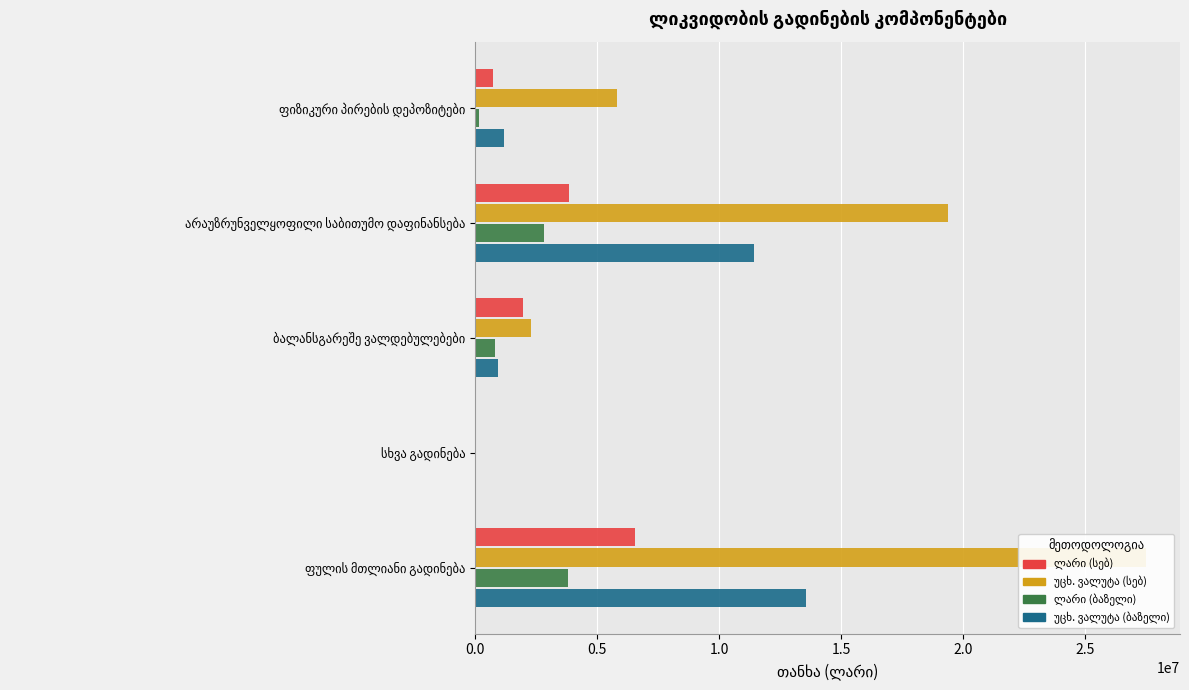

What is the maximum value for უცხ. ვალუტა (ბაზელი)?

13562413.0